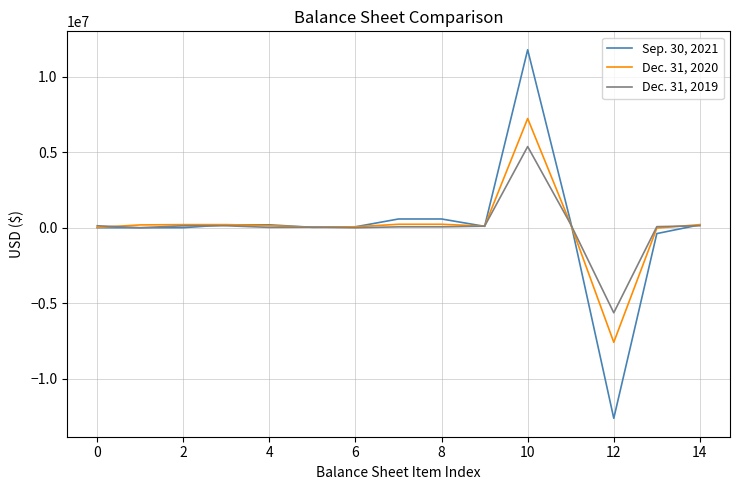

Is this an area chart (filled region under the line)?

No